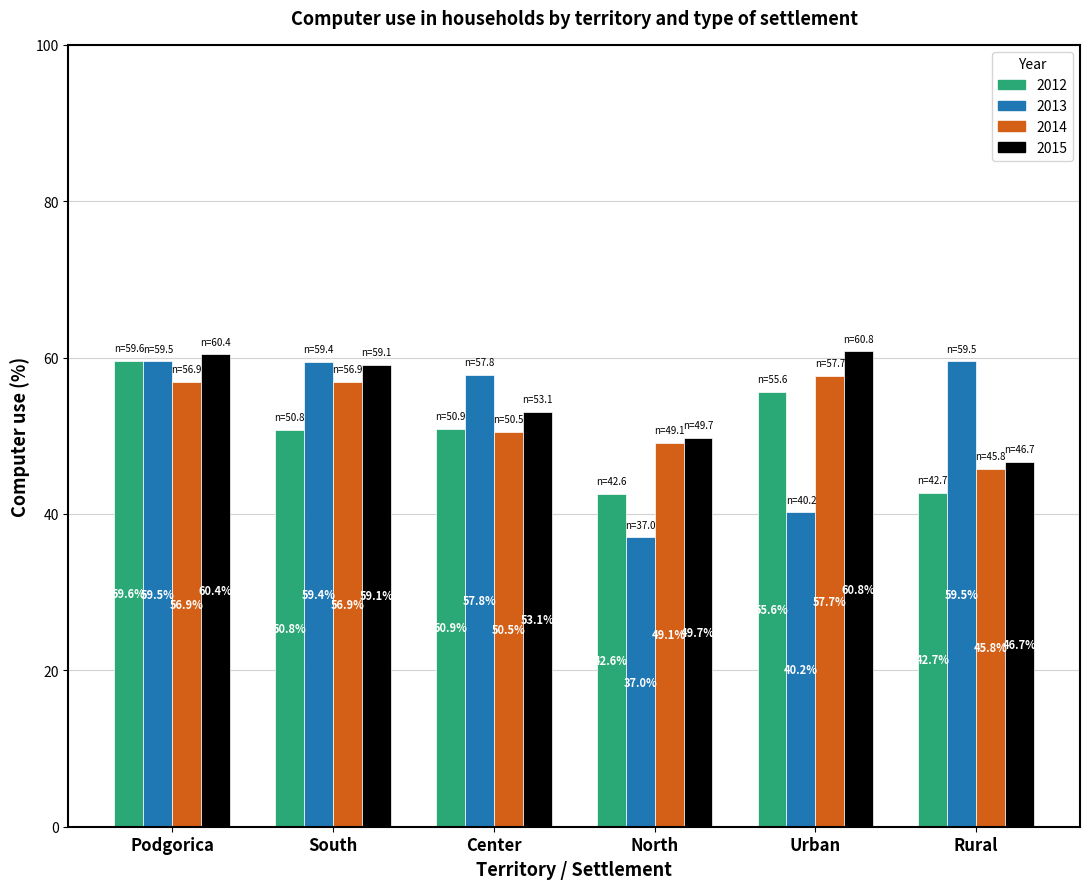

True or false: 2015 has a value of 60.8 at Urban.

True